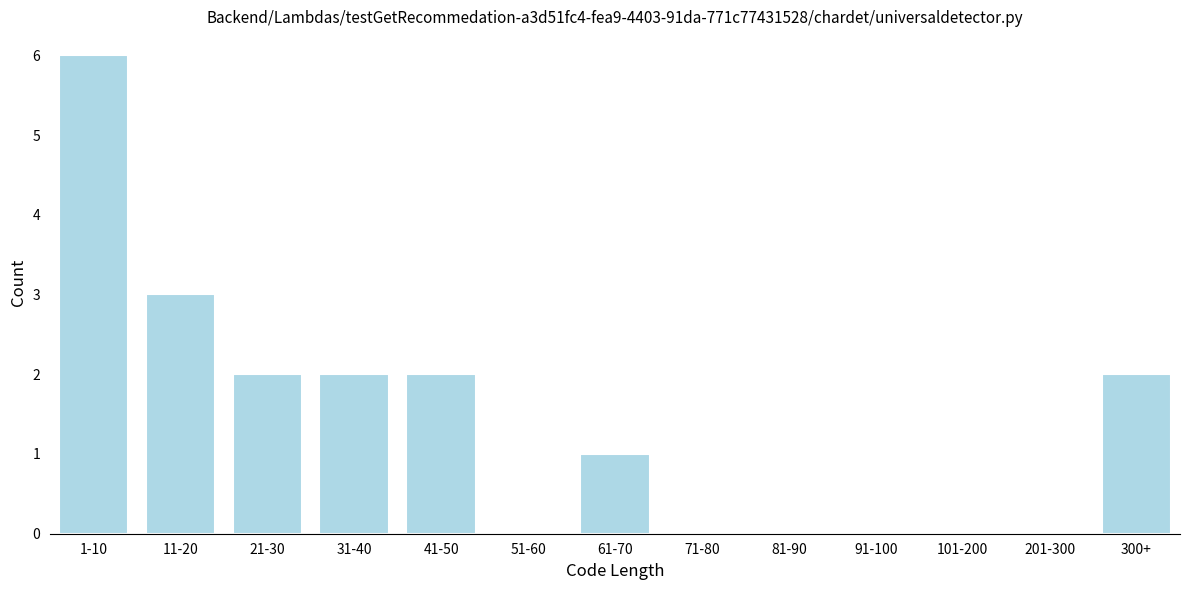

Reading left to right, what are all the values shown in this chart?

1-10=6	11-20=3	21-30=2	31-40=2	41-50=2	51-60=0	61-70=1	71-80=0	81-90=0	91-100=0	101-200=0	201-300=0	300+=2